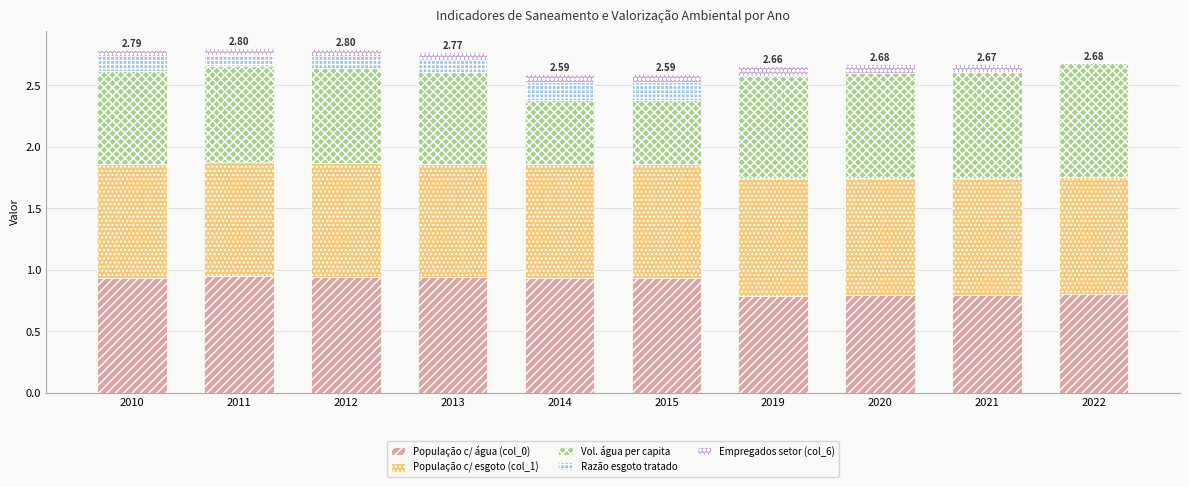

What is the total value across all series at 2014?

2.6